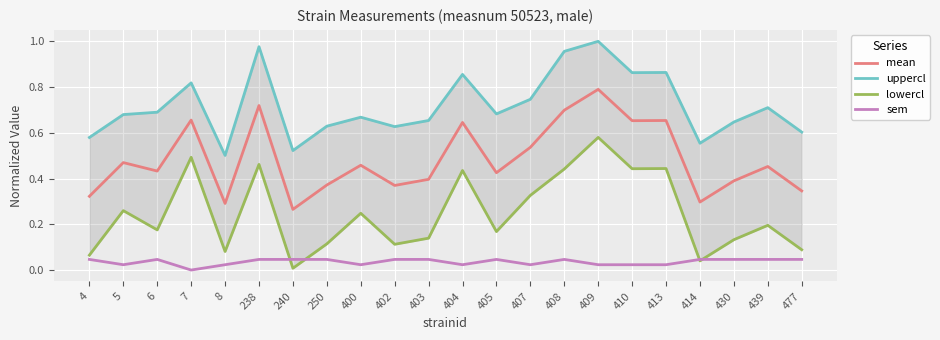

What is the value of the uppercl point at the 9th from the left?

0.7